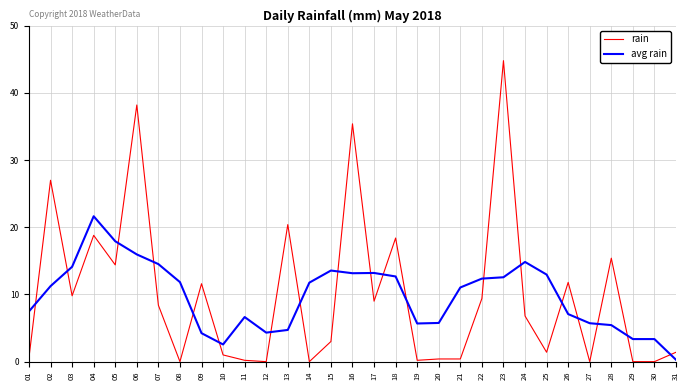

Which series has the widest spread of values?

rain